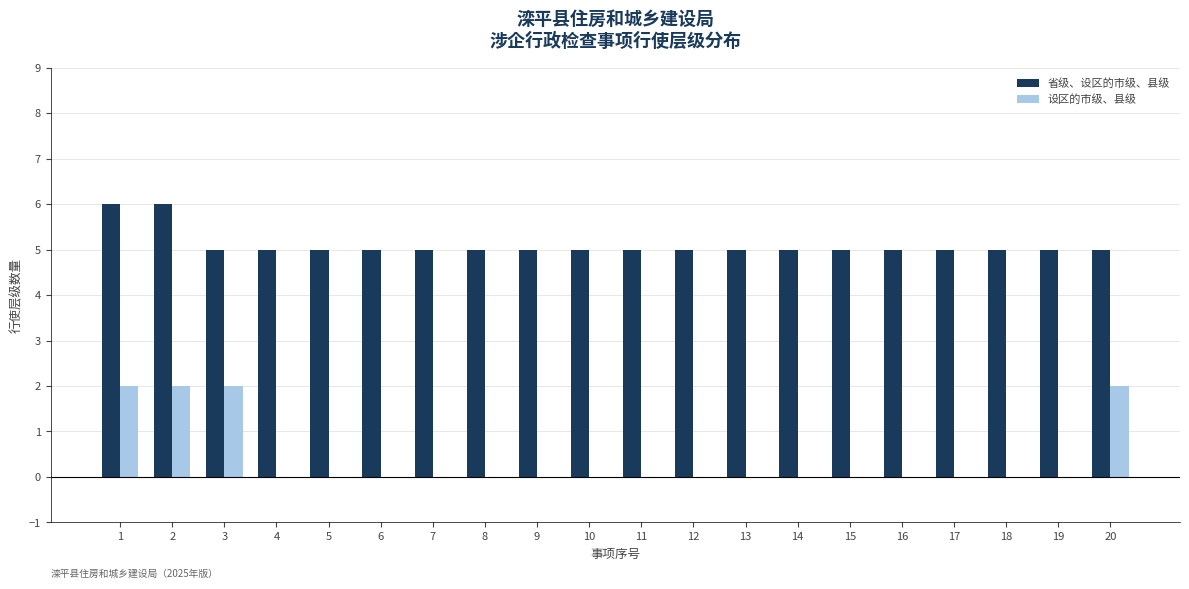

Which series has the largest total across all categories?

省级、设区的市级、县级